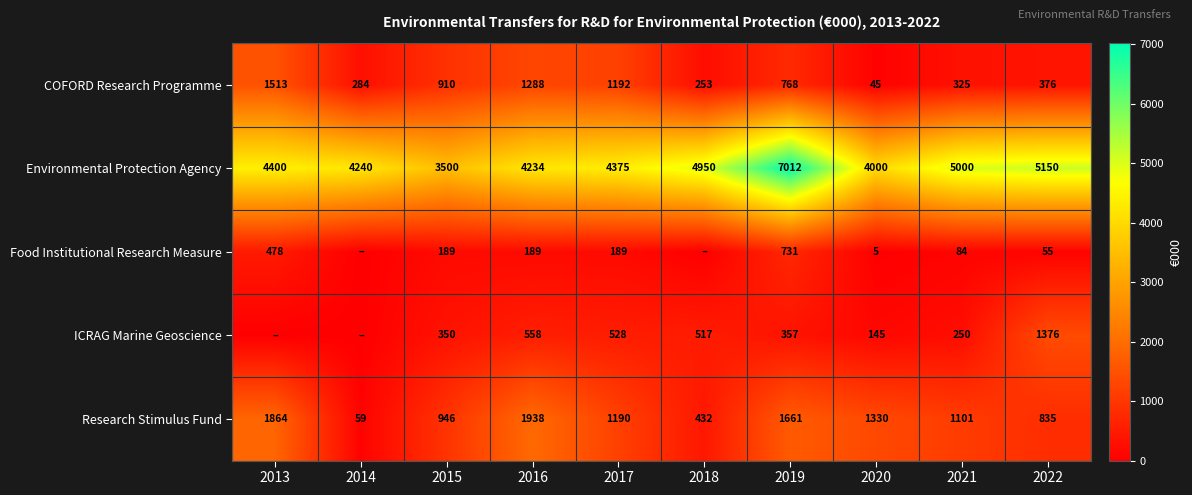

At which label does Research Stimulus Fund first exceed 1190?

2013